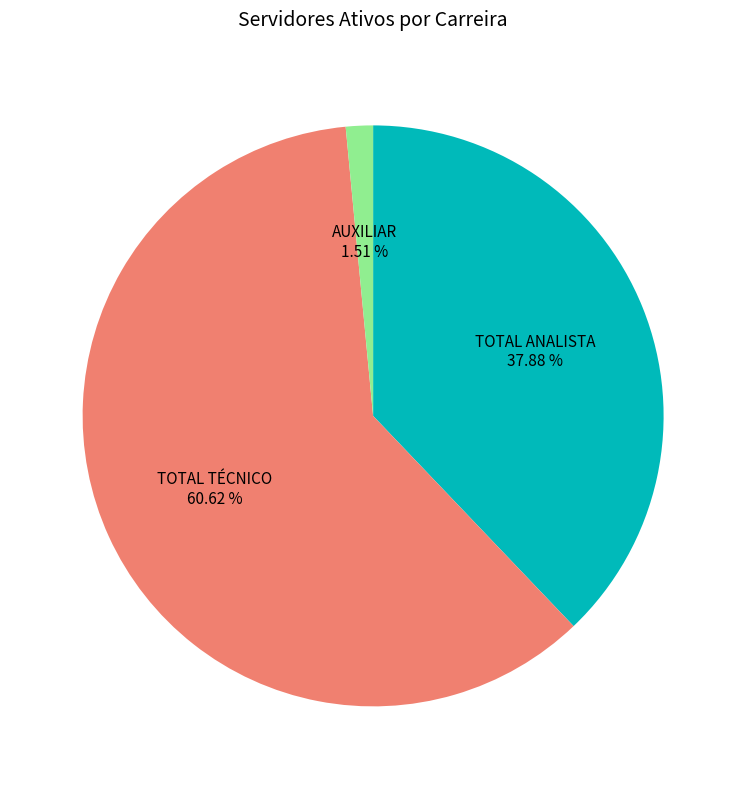

Is there a majority slice in this chart?

Yes